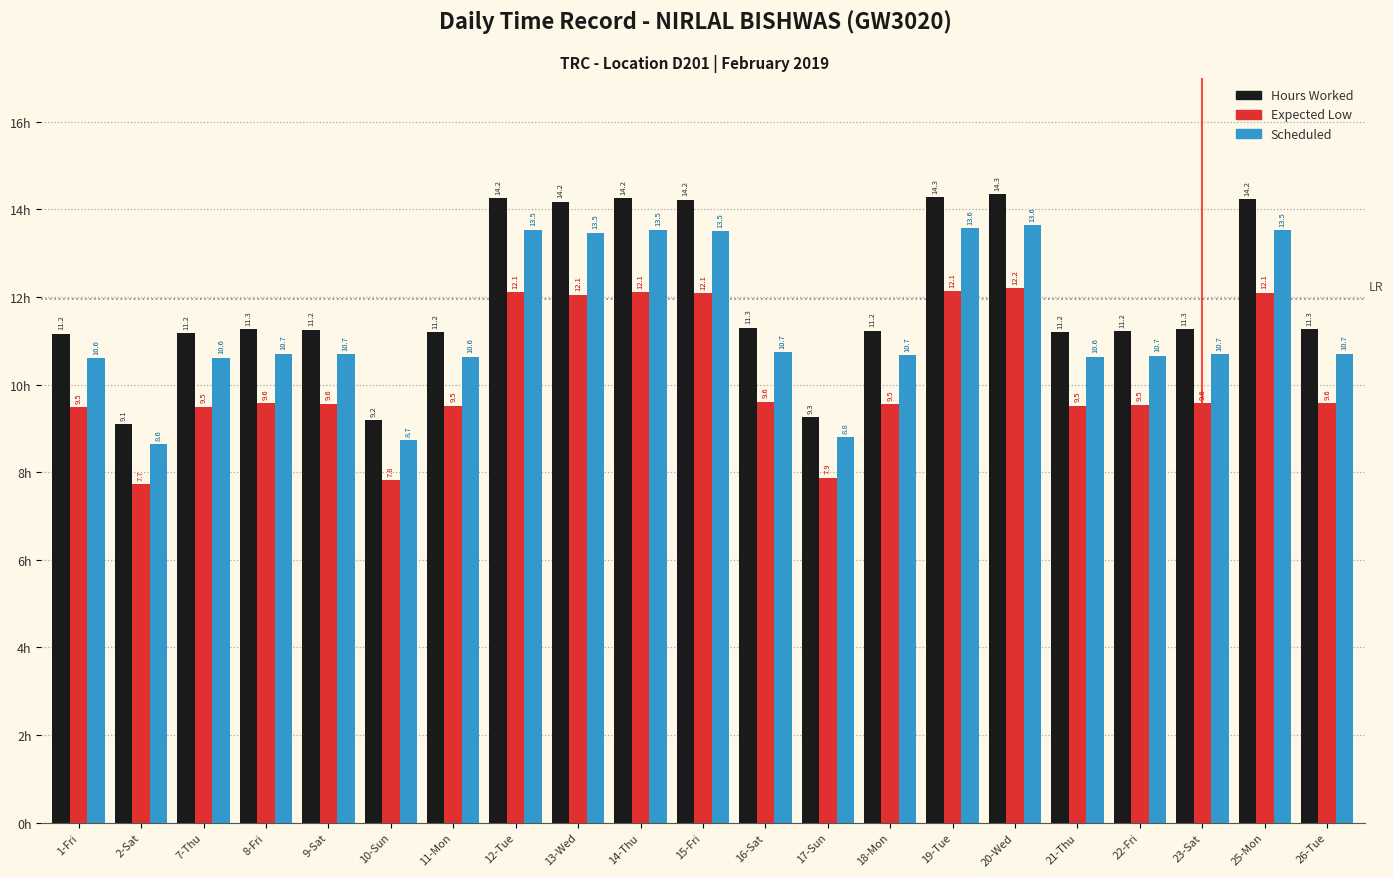

Which series changed the most between 11-Mon and 12-Tue?

Hours Worked